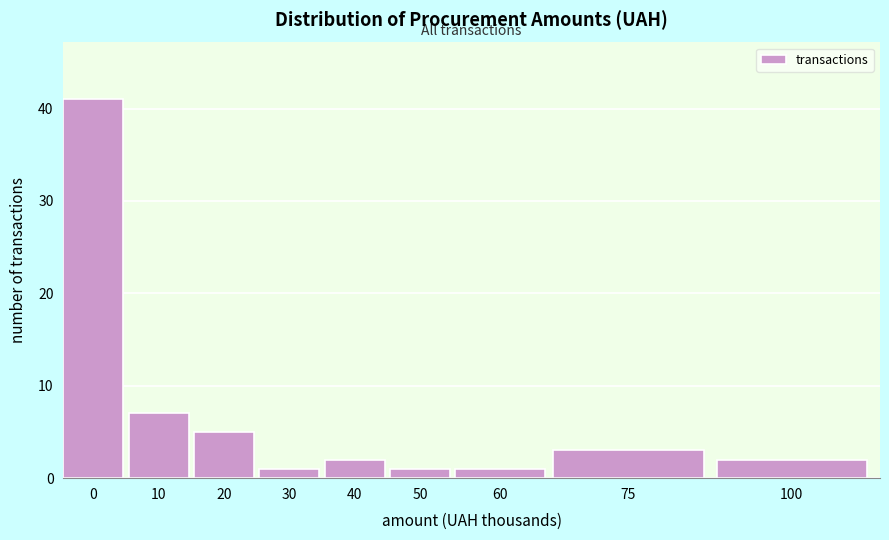

Reading left to right, transcribe all the data shown in this chart.

0=41	10=7	20=5	30=1	40=2	50=1	60=1	75=3	100=2